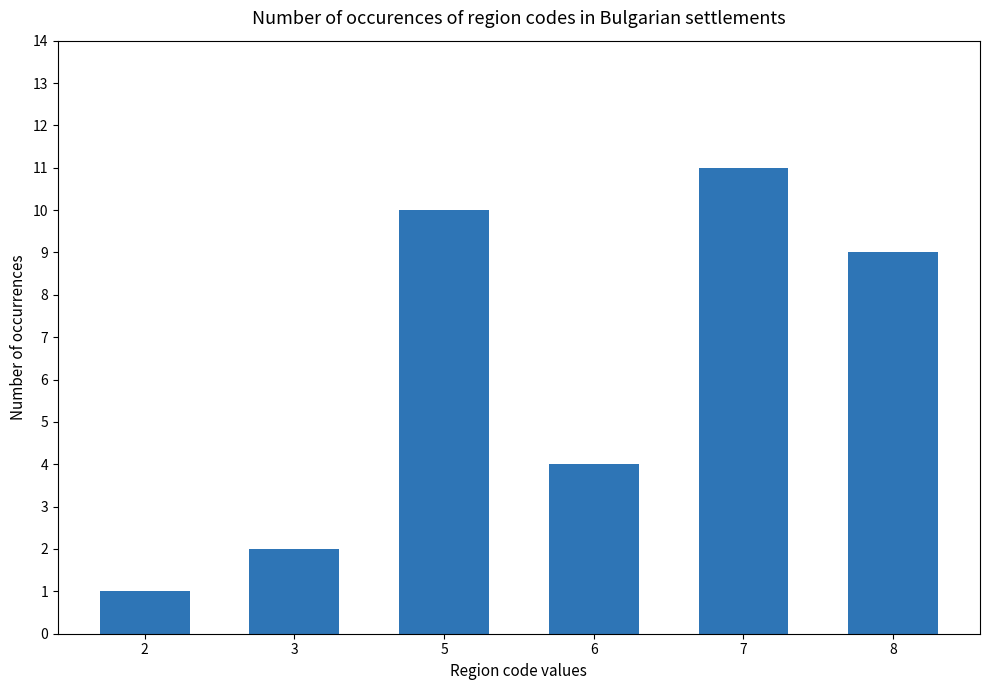

List the labels in order of value, largest first.

7, 5, 8, 6, 3, 2